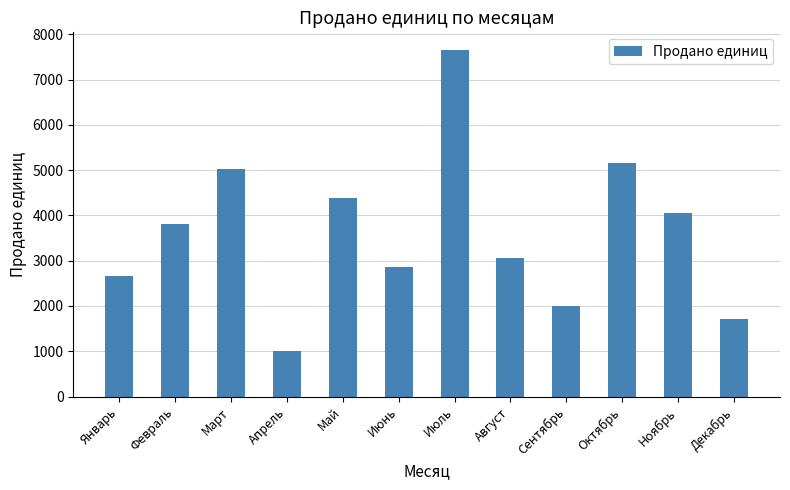

At which category does the chart reach its peak across all series?

Июль